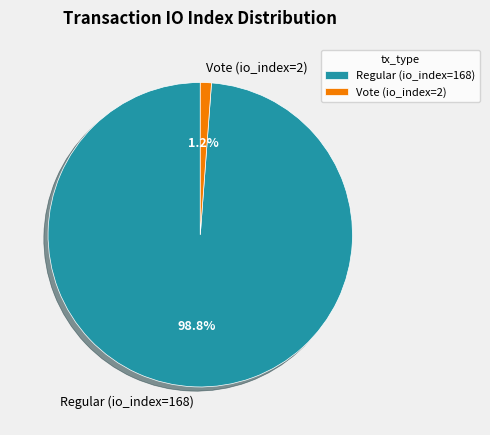

To the nearest percent, what percentage of the pie is Regular (io_index=168)?

99%